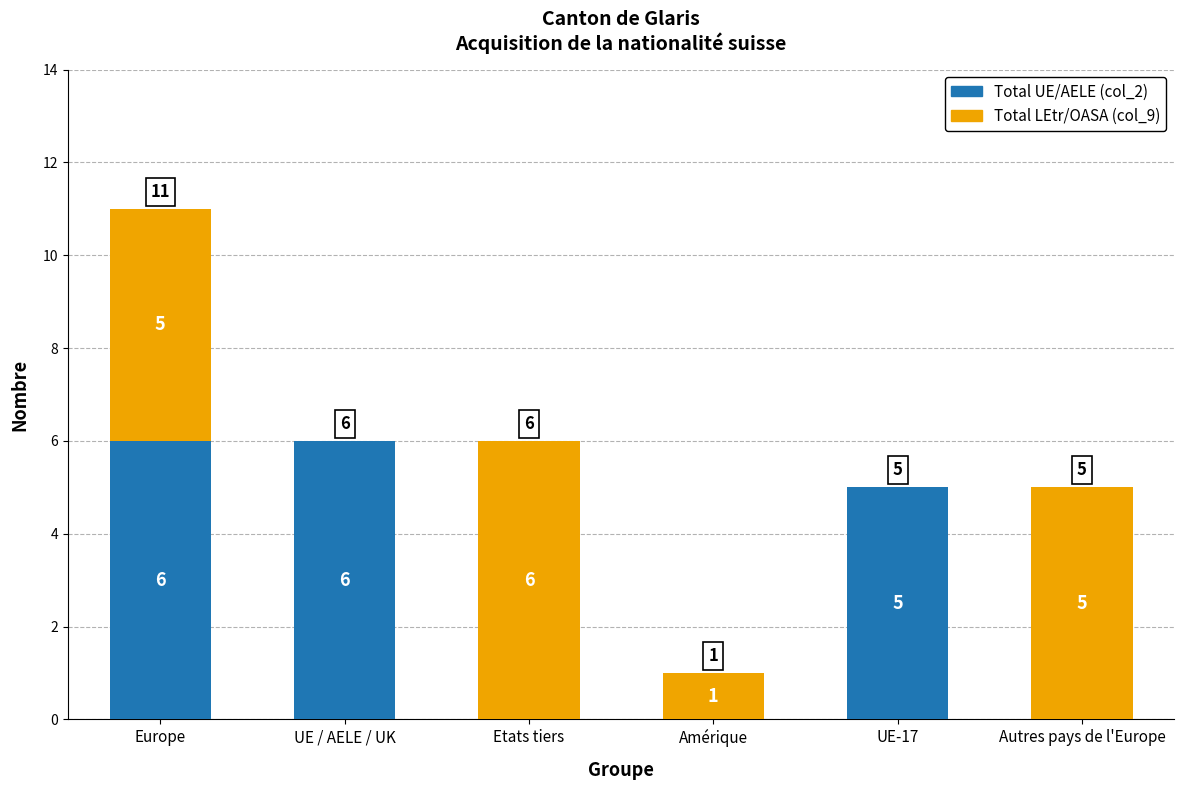

The Total UE/AELE (col_2) series shows -2 at Amérique. True or false?

False